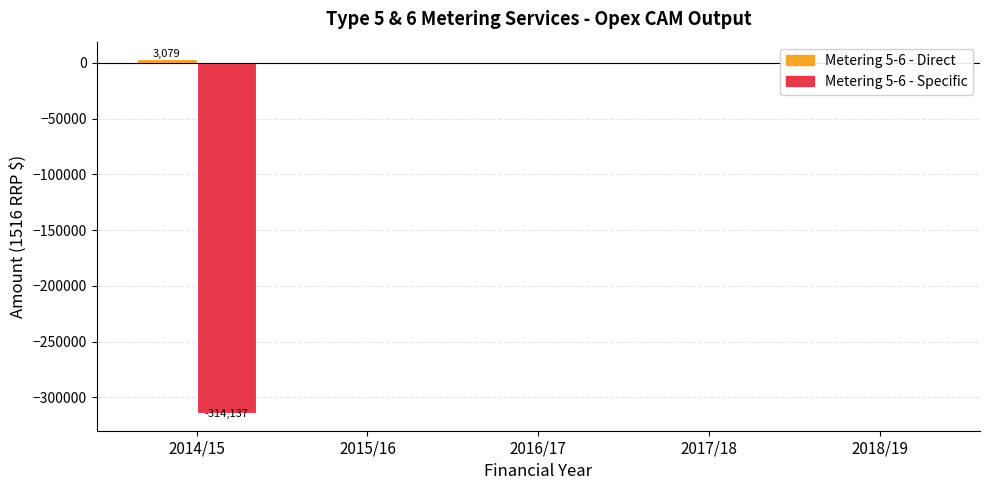

Is it true that Metering 5-6 - Direct equals 0.0 at 2015/16?

True